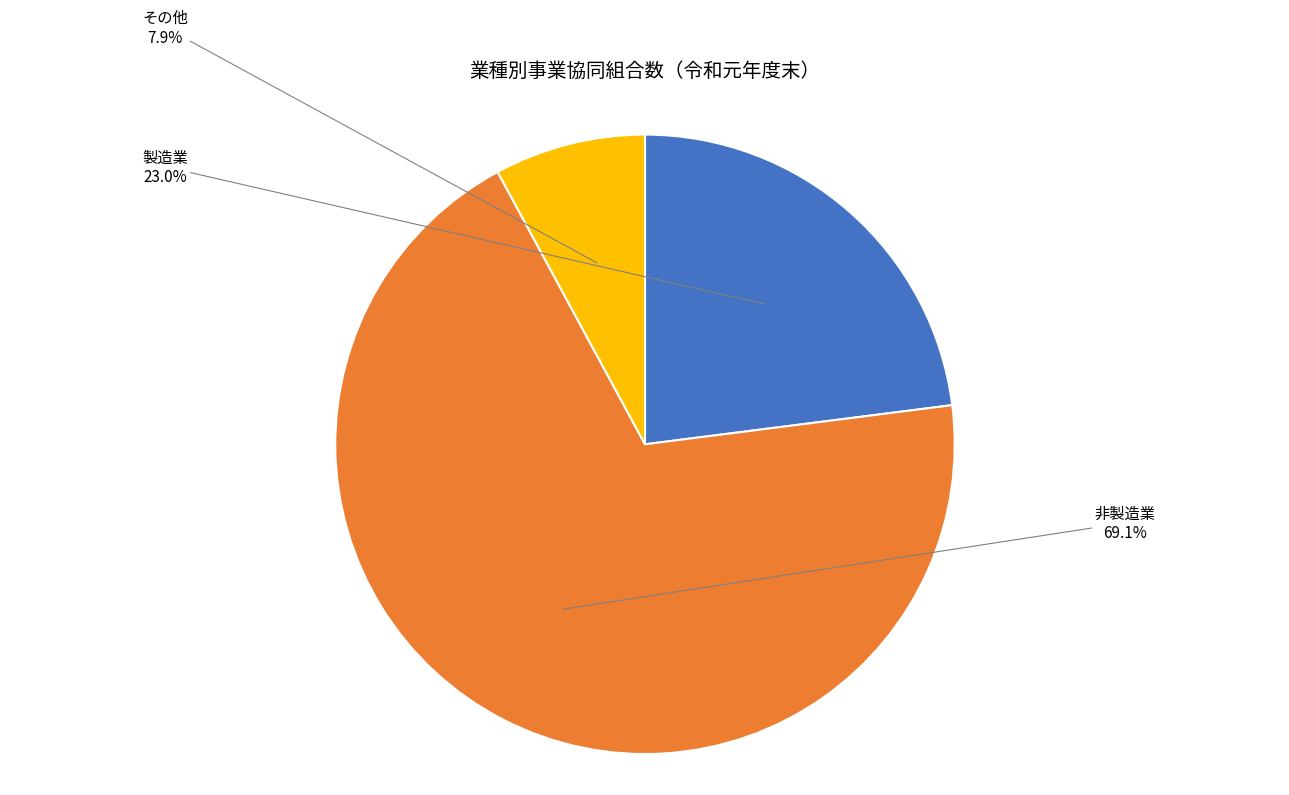

To the nearest percent, what is the combined percentage of その他 and 製造業?

31%